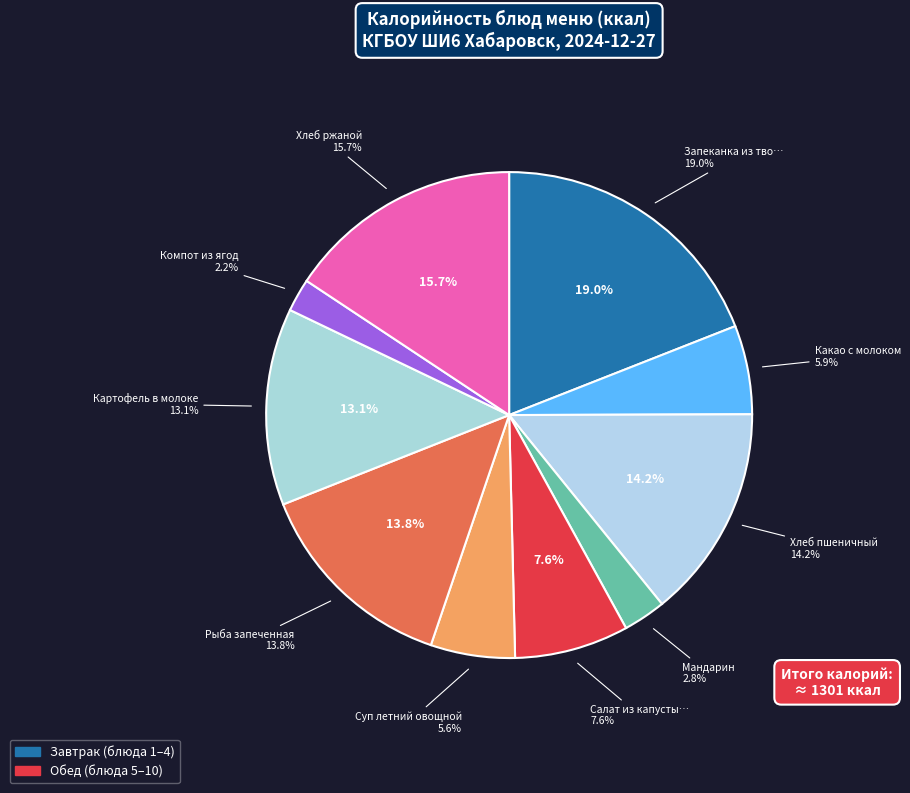

How many segments does this pie chart have?

10